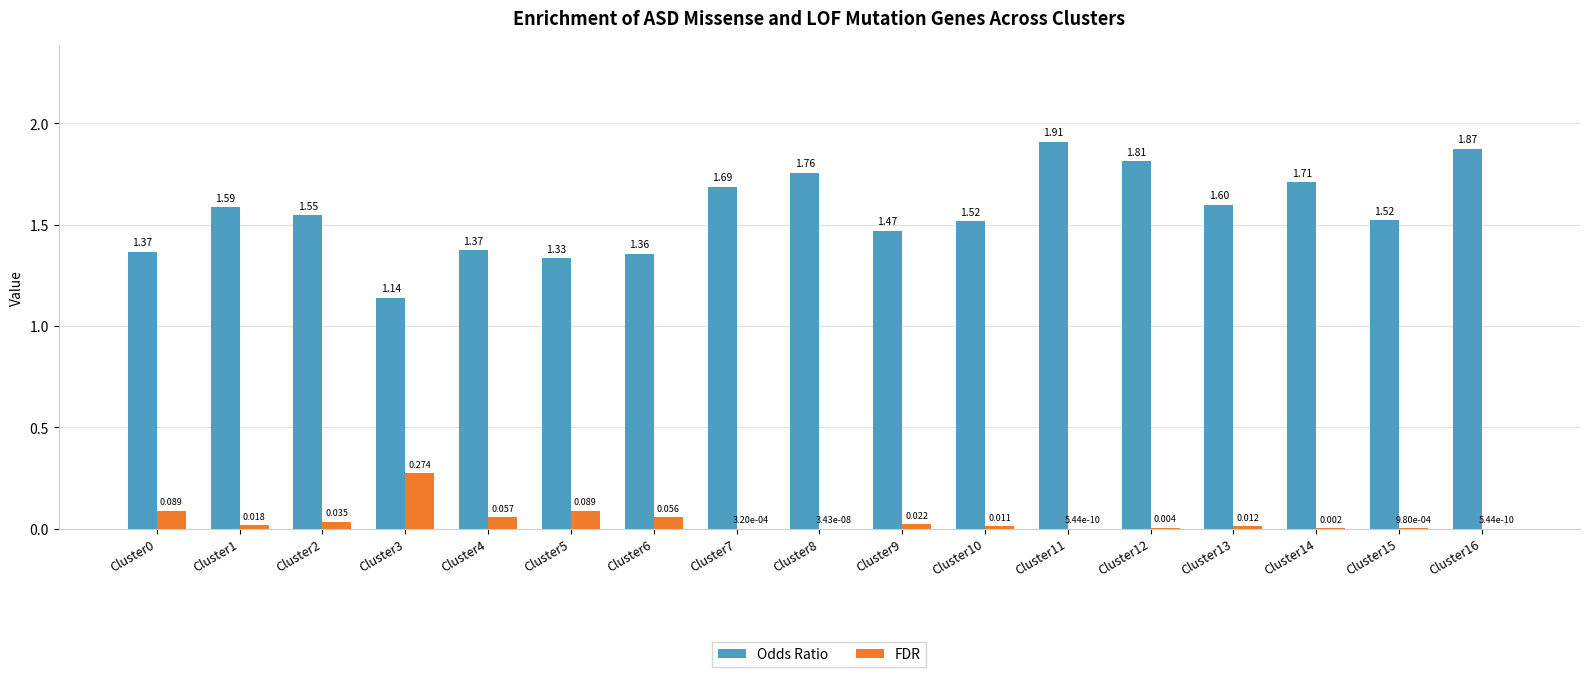

What is the sum of the Odds Ratio values at Cluster6 and Cluster5?

2.7